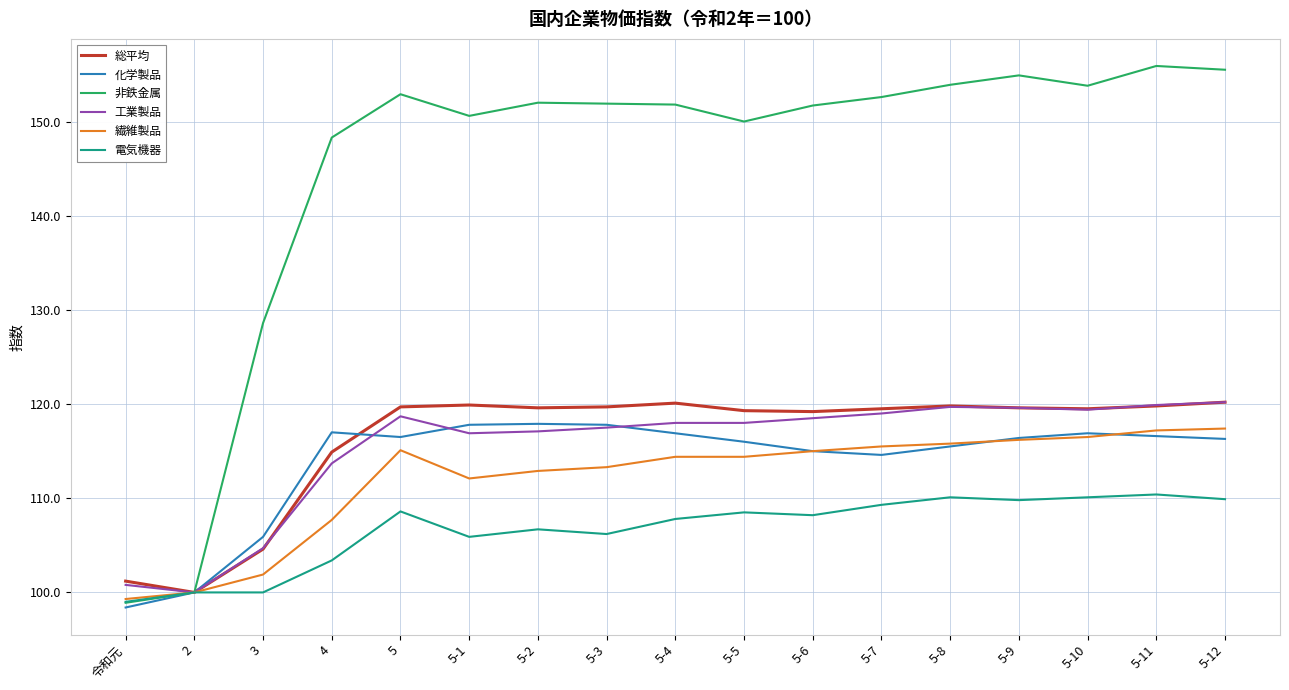

Which series has the widest spread of values?

非鉄金属